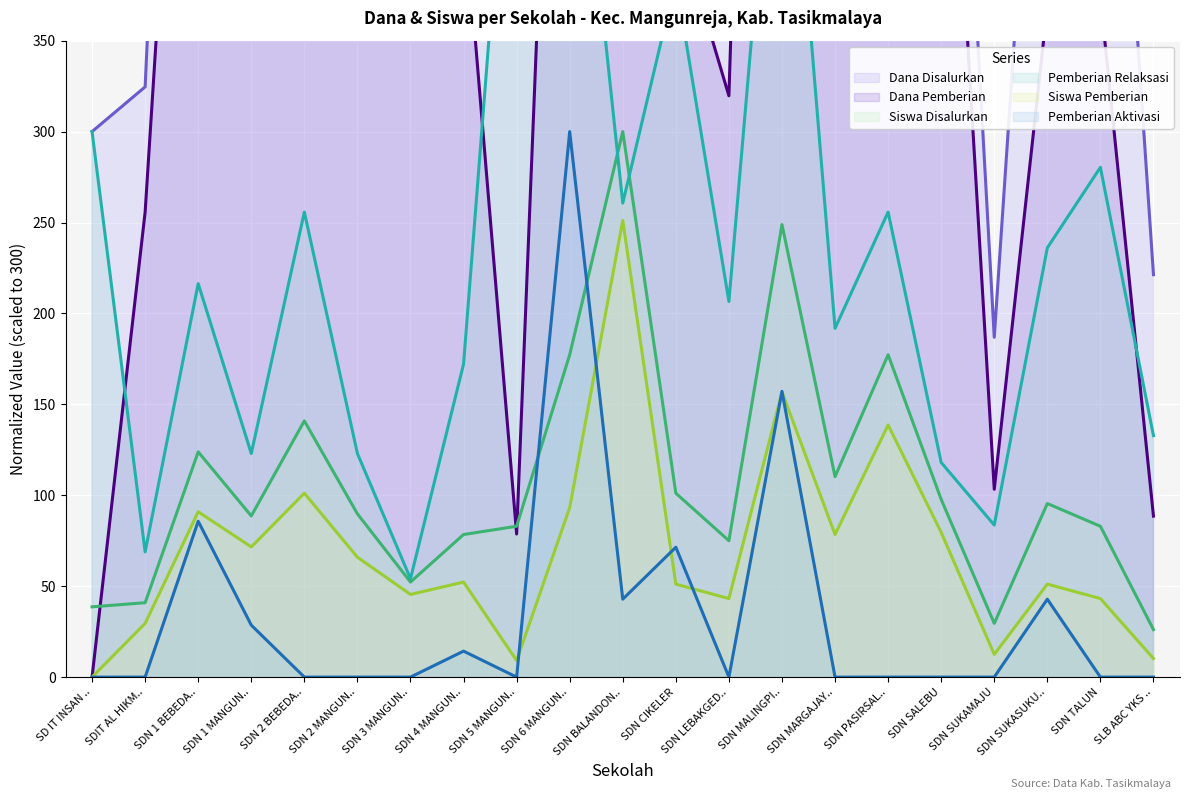

At which category is the sum across all series the highest?

SDN BALANDON..